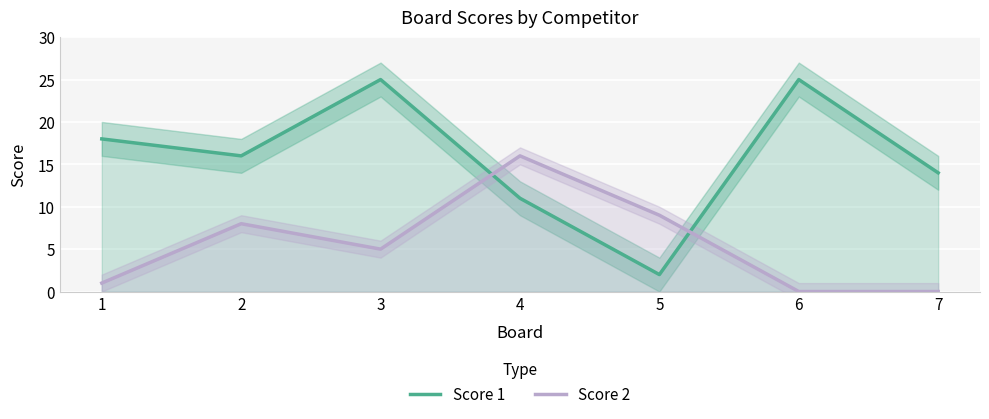

What is the value of the Score 2 point at the 3rd from the left?

5